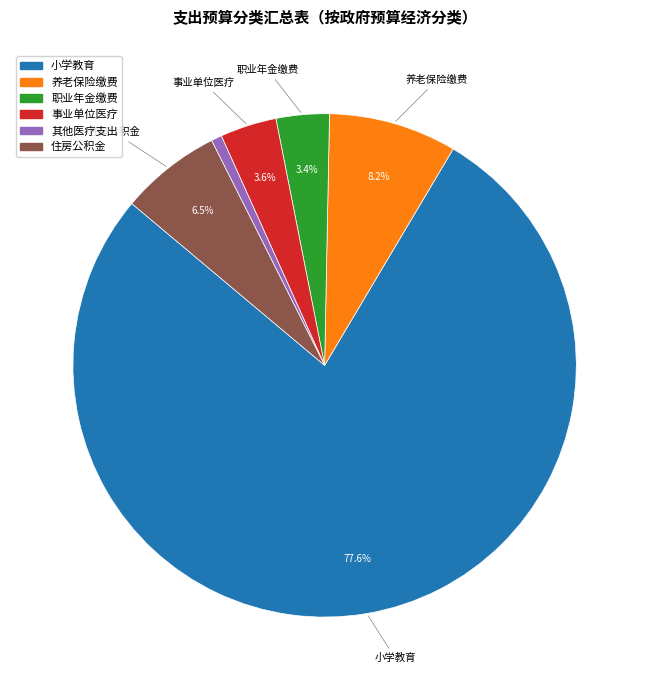

Is there a majority slice in this chart?

Yes